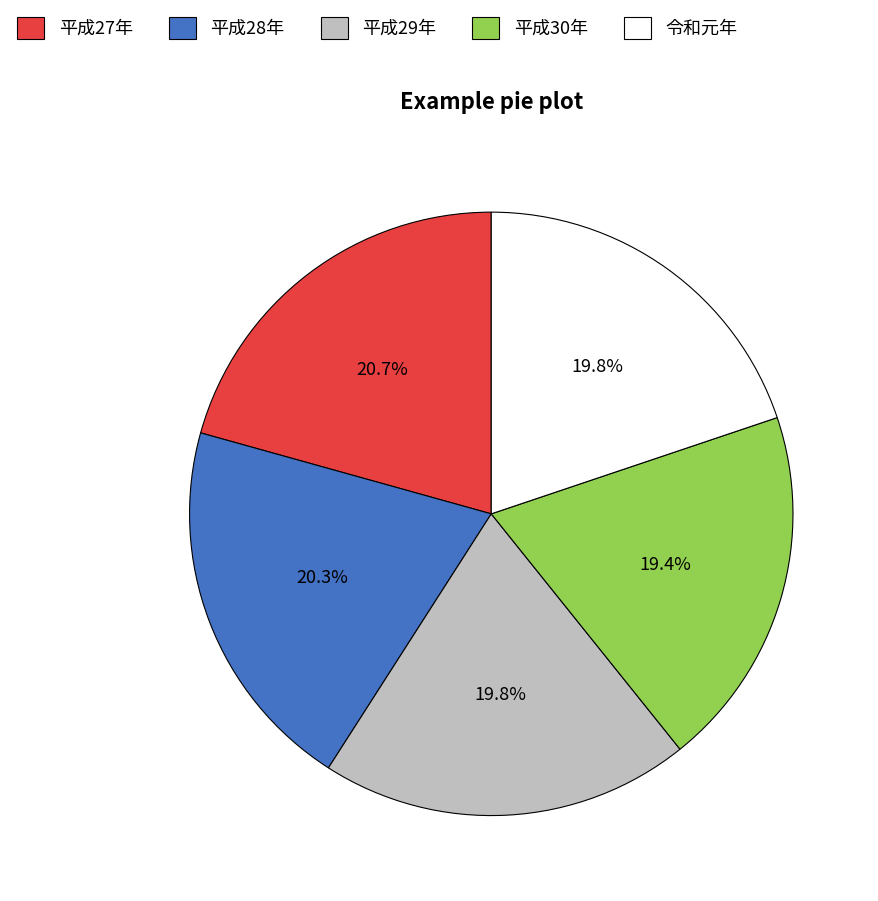

Does any single category account for the majority?

No